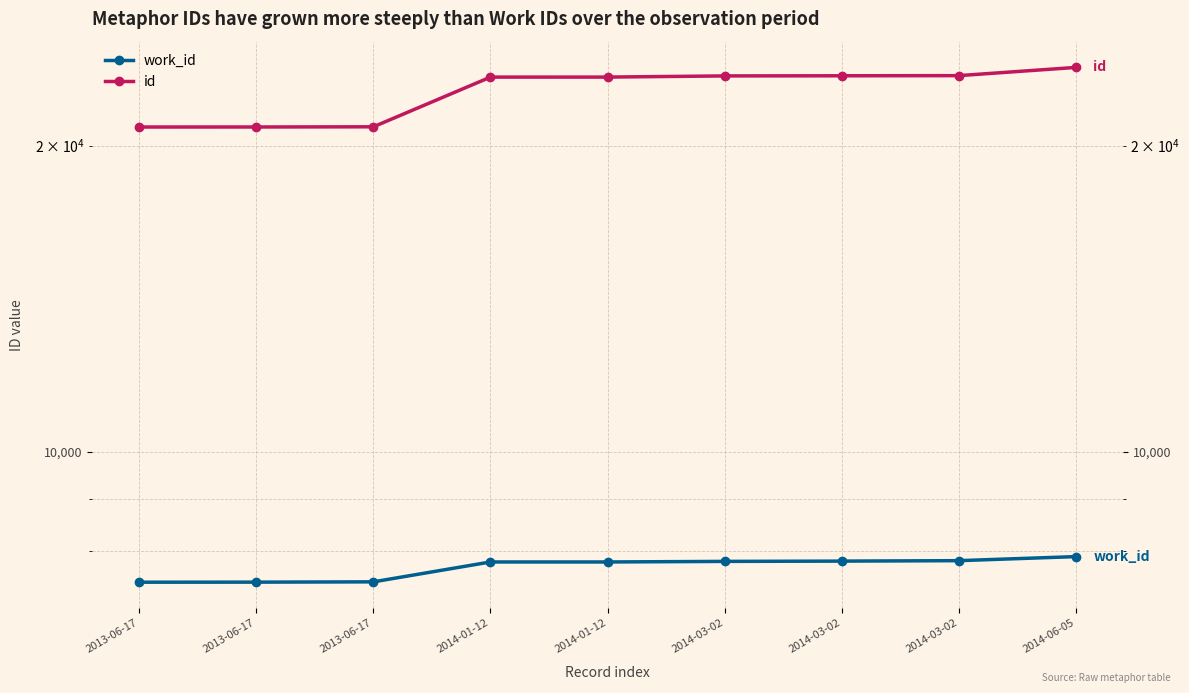

How many data points in work_id are above 7798?

4